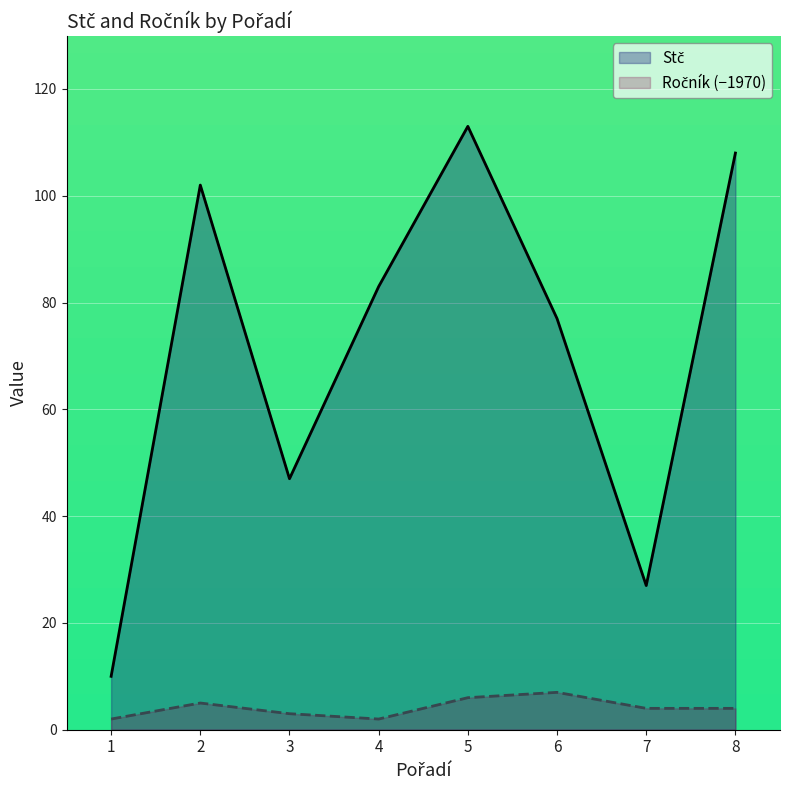

At which label is Ročník (−1970) closest to 4?

7